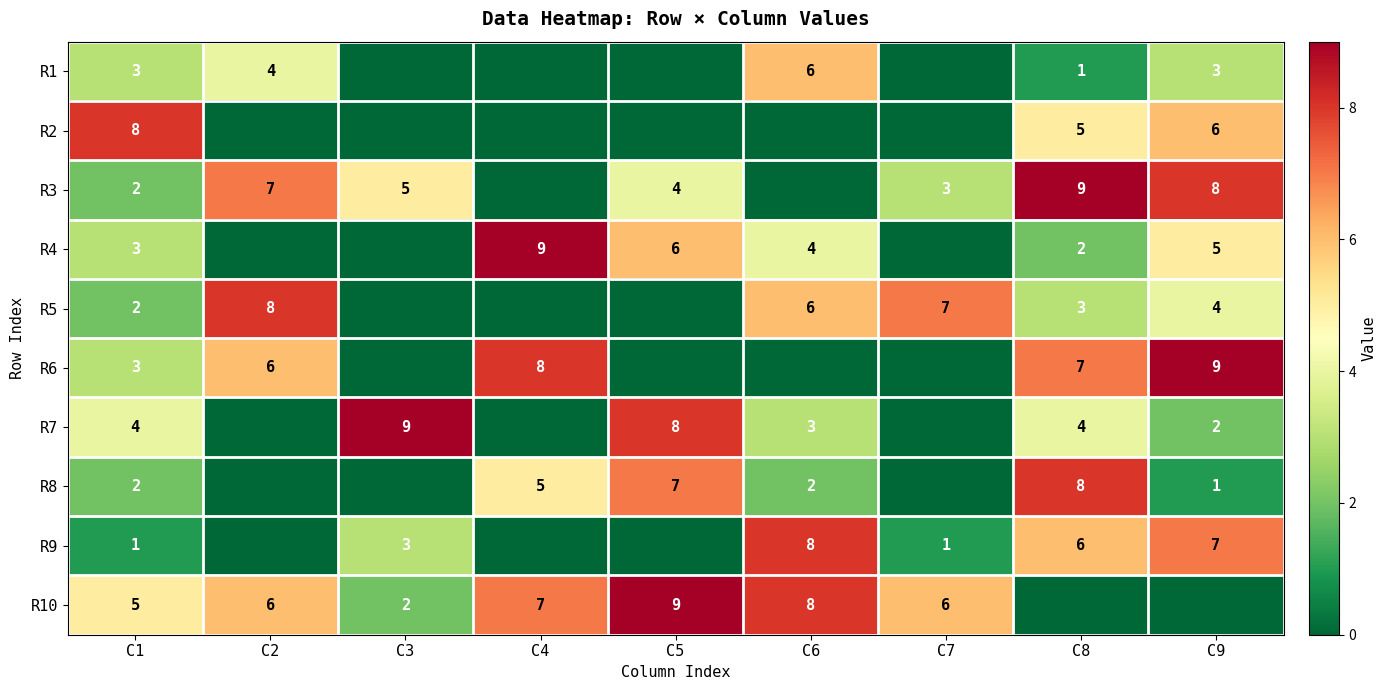

Count the number of categories in the chart.

9